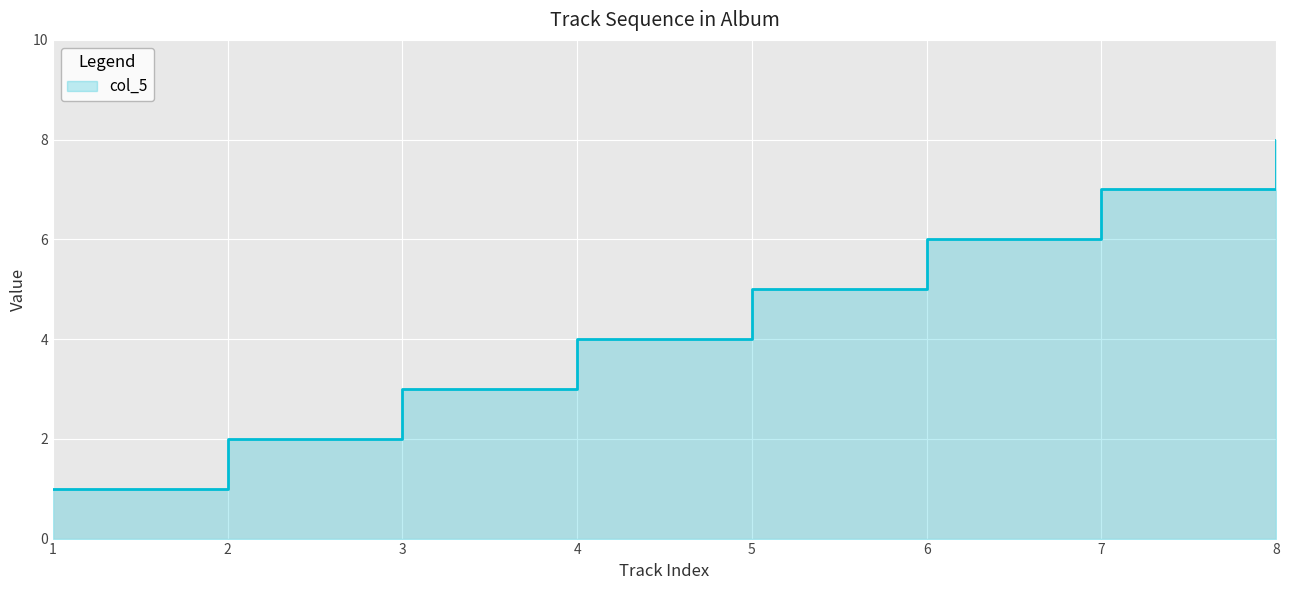

What is the greatest value displayed?

8